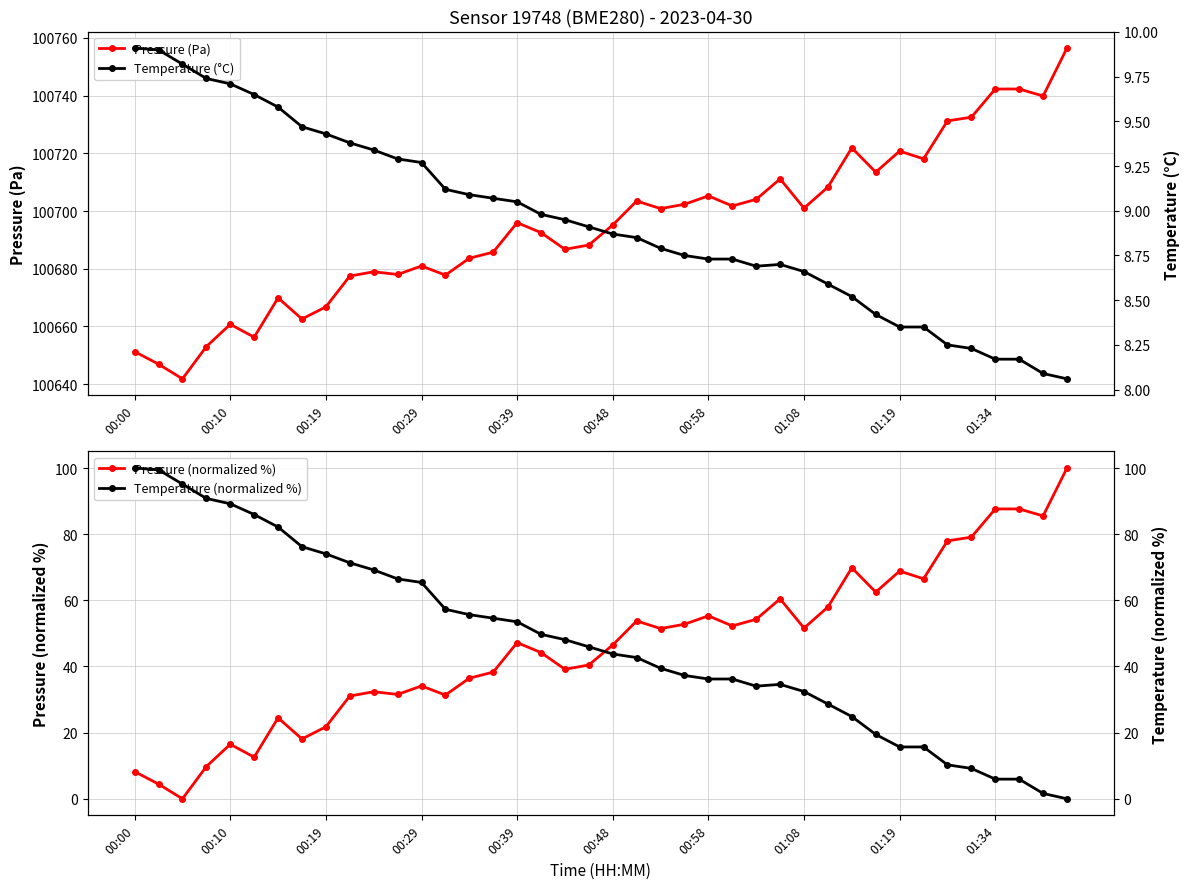

What is the difference between the second highest and minimum values in the Pressure (normalized %) series?

87.6